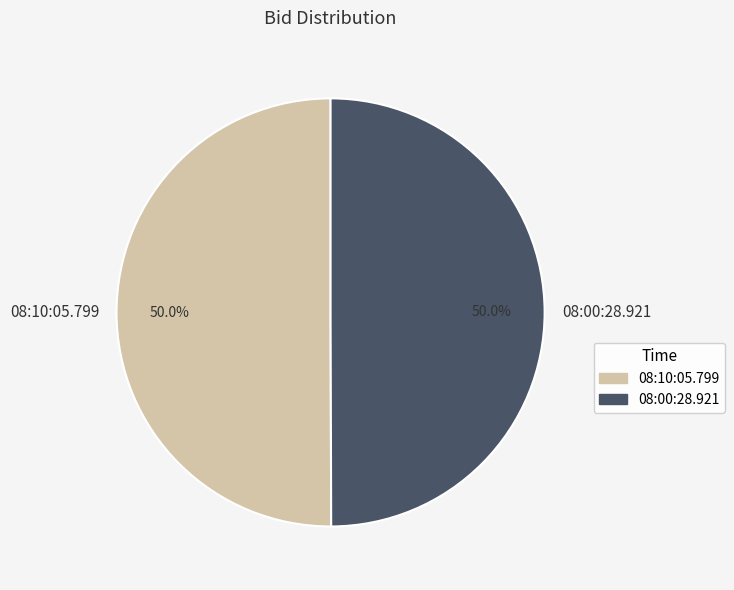

How much of the chart is everything except 08:00:28.921?

50.0%